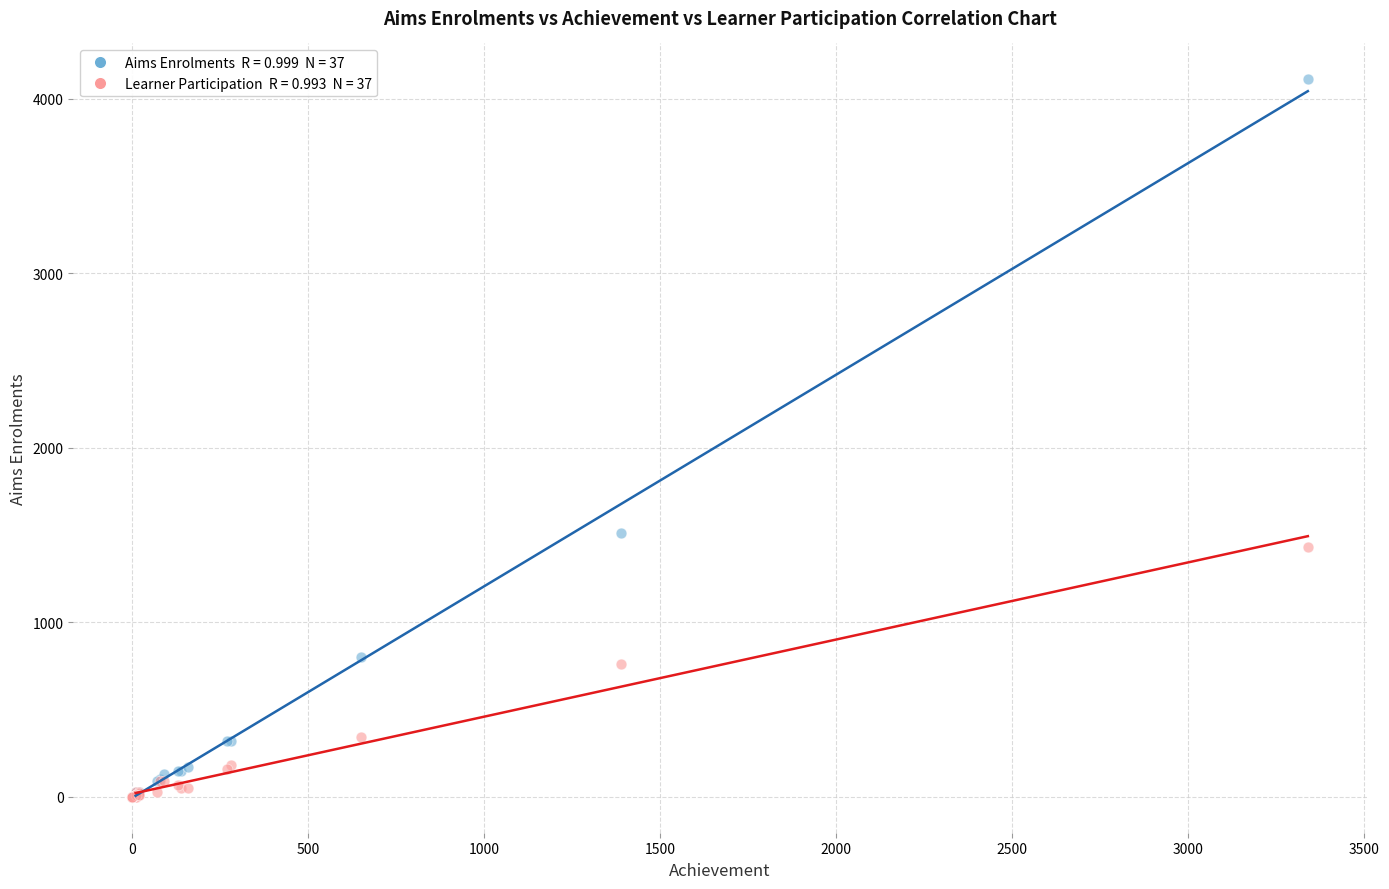

Across all series, what Y value is closest to 2055?

1510